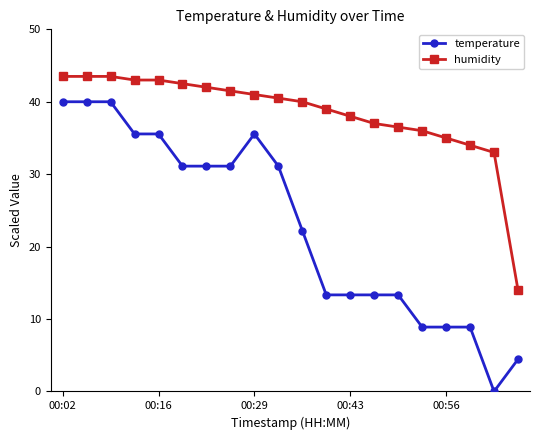

Which series has the largest total across all categories?

humidity